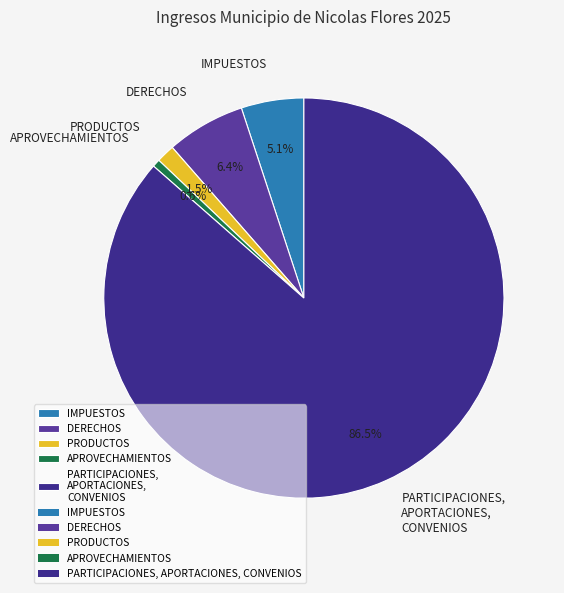

The APROVECHAMIENTOS slice represents 1% of the pie. True or false?

True